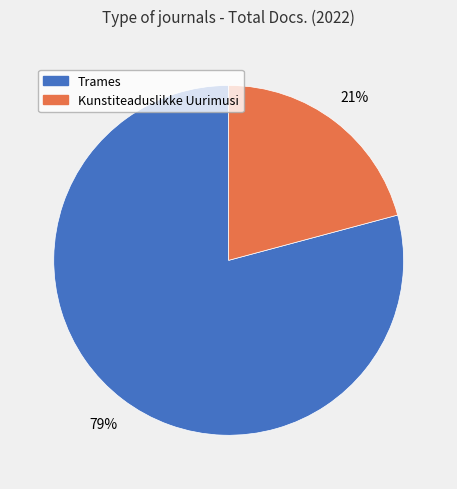

What is the smallest slice in the pie chart?

Kunstiteaduslikke Uurimusi